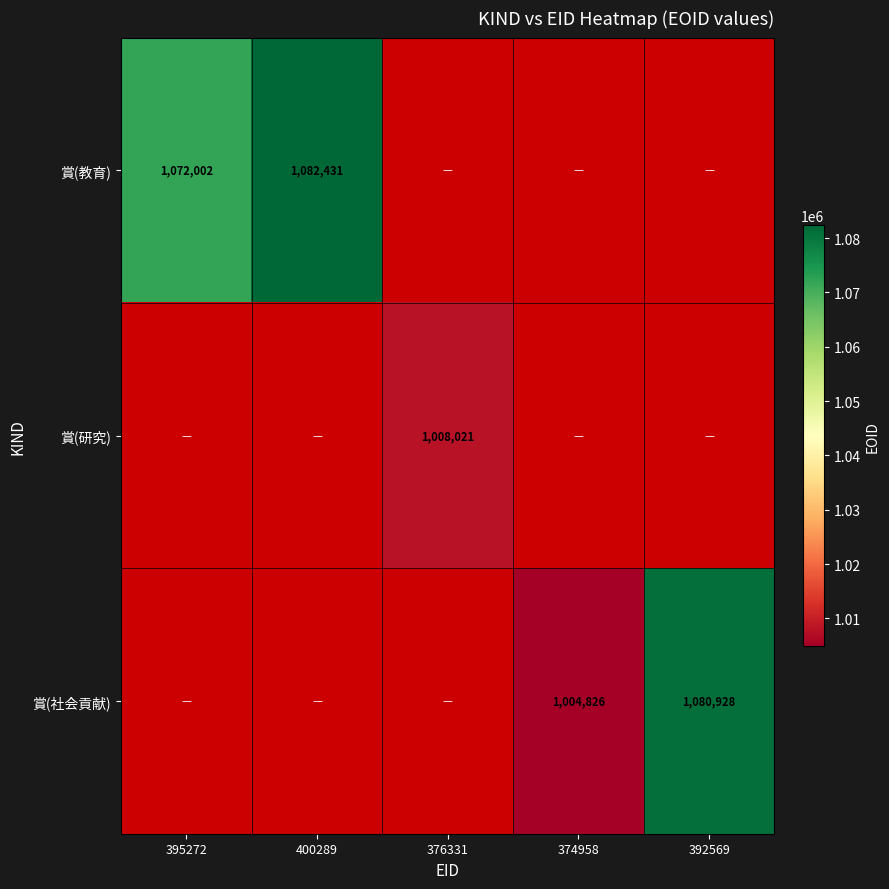

Count the number of data series in this chart.

3